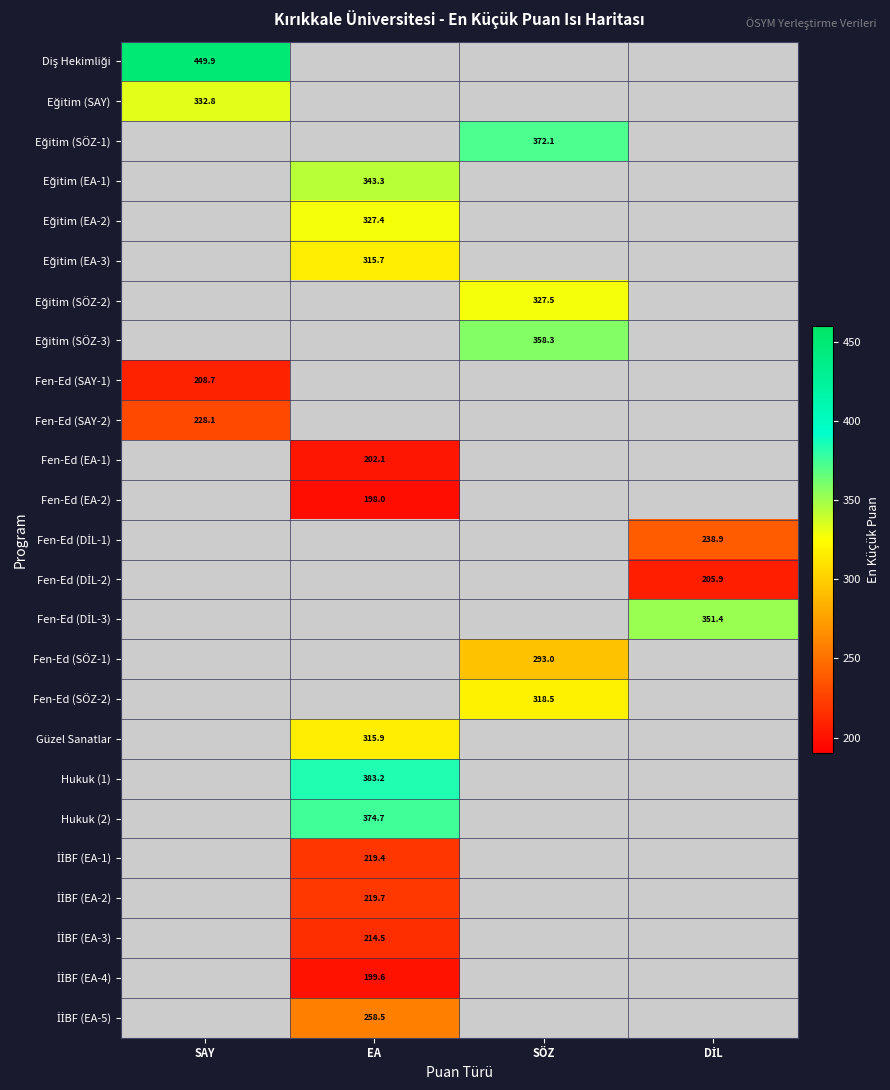

How many positive values does the İİBF (EA-4) series have?

1